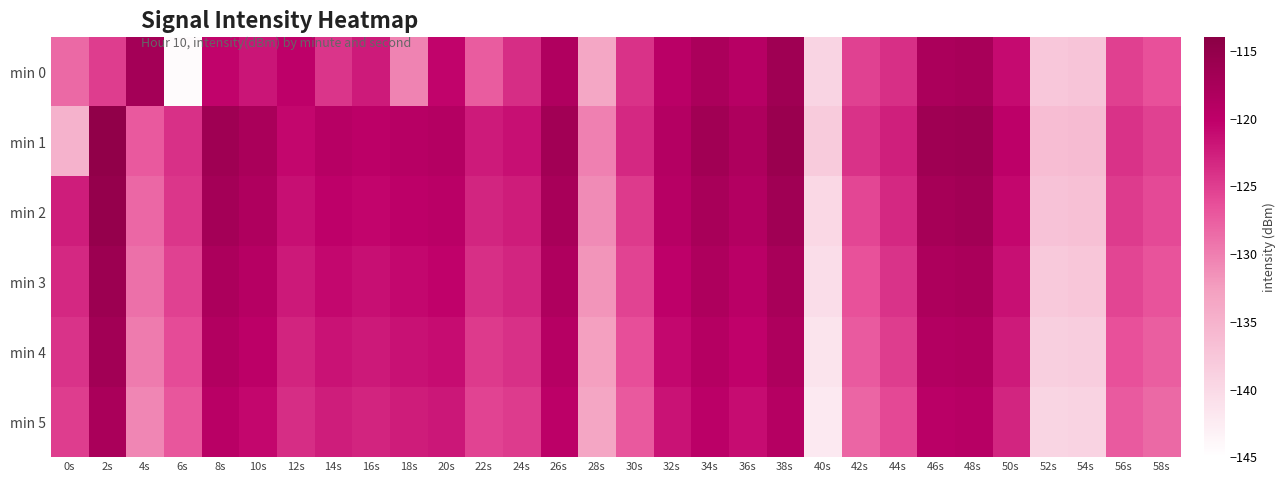

What is the greatest value displayed?

-114.8